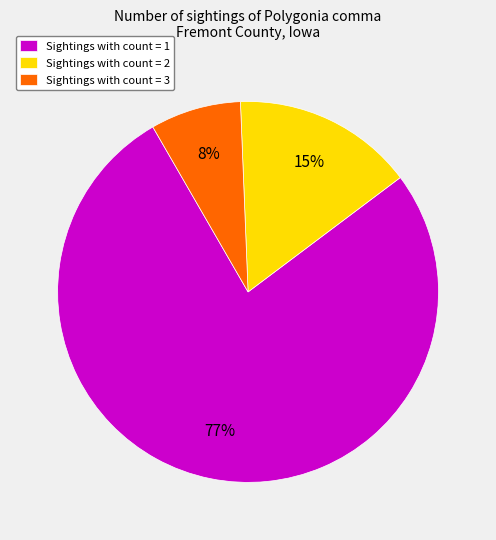

Which category accounts for the majority?

Sightings with count = 1